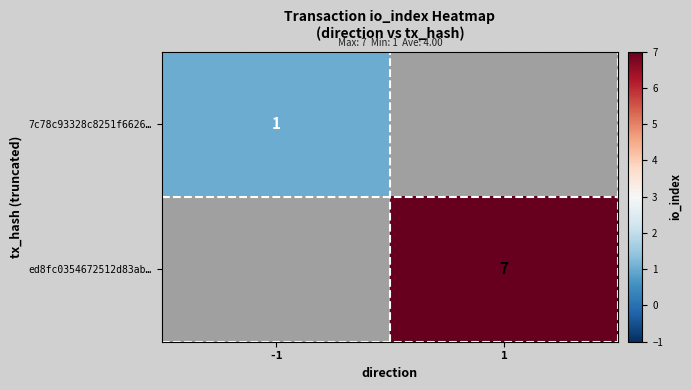

True or false: ed8fc0354672512d83ab… has a value of 7 at 1.

True